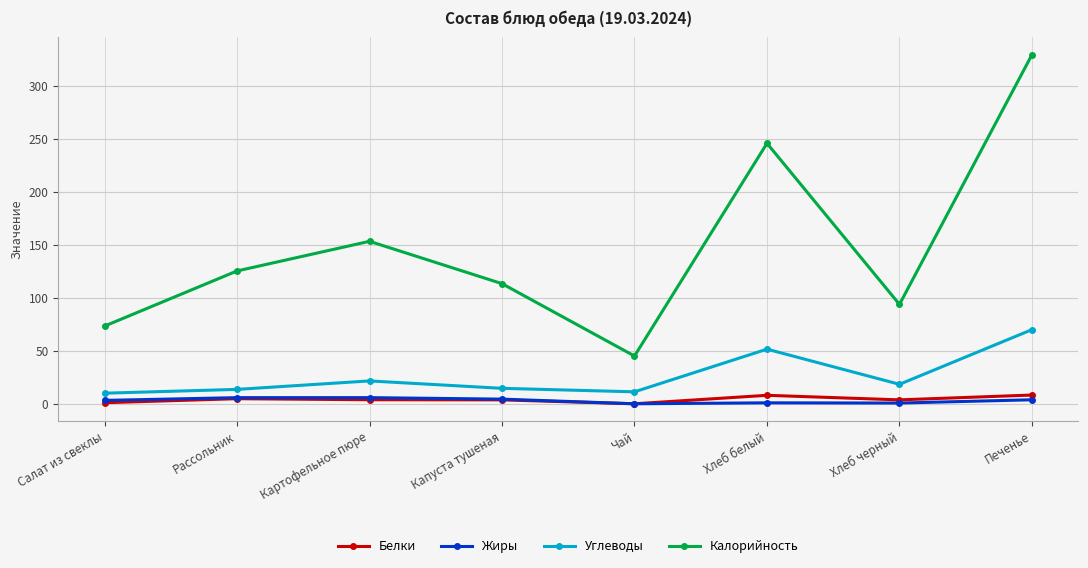

How many data points in Калорийность are above 125?

4